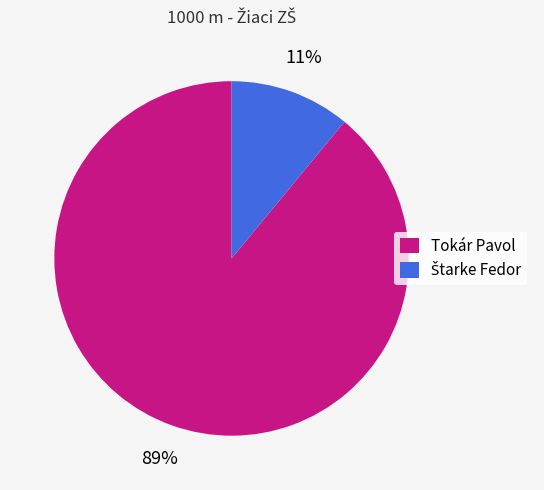

Count the number of slices in the pie.

2